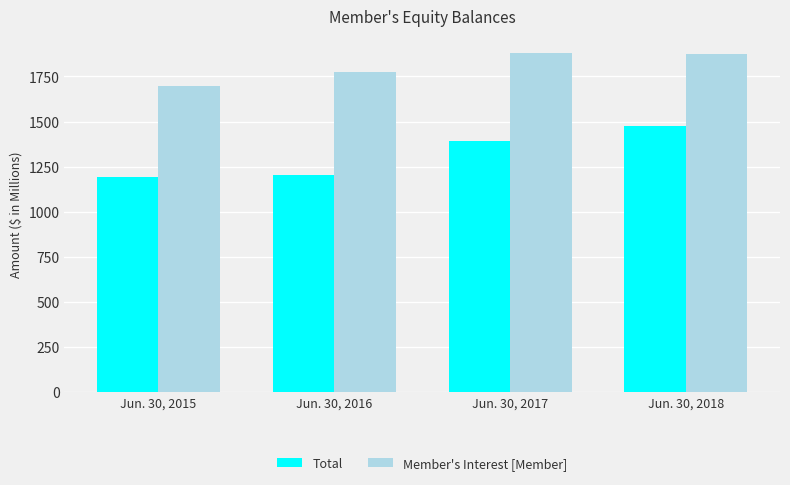

At Jun. 30, 2016, list the series in order from smallest to largest.

Total, Member's Interest [Member]